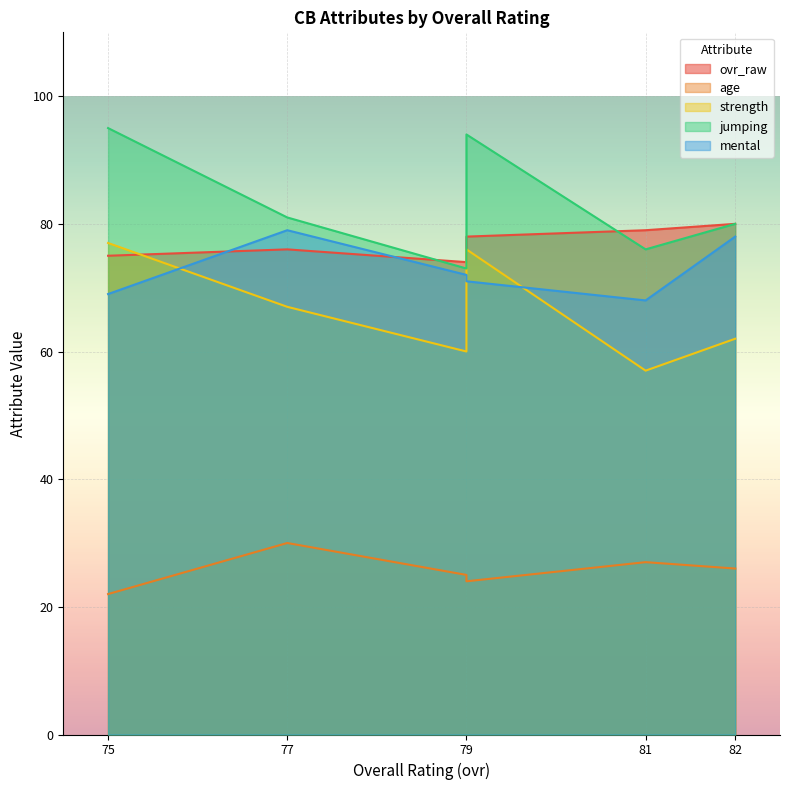

What is the sum of all age values?

154